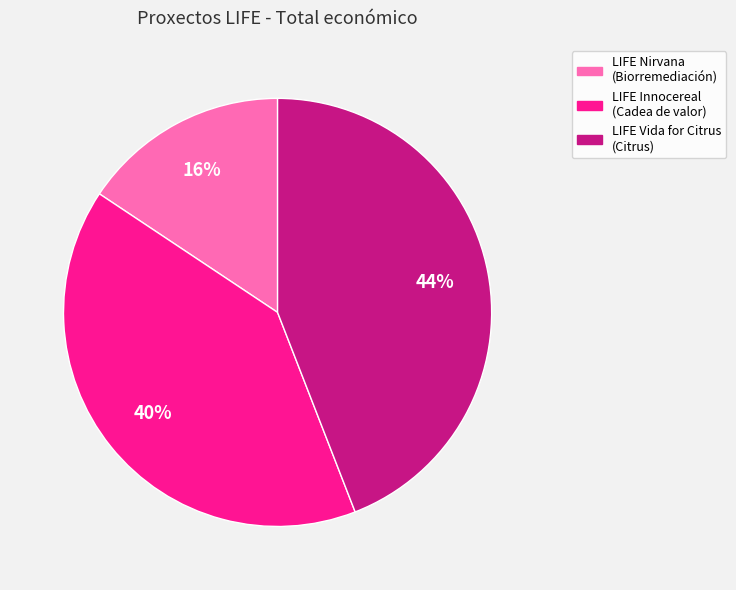

Count the number of slices in the pie.

3